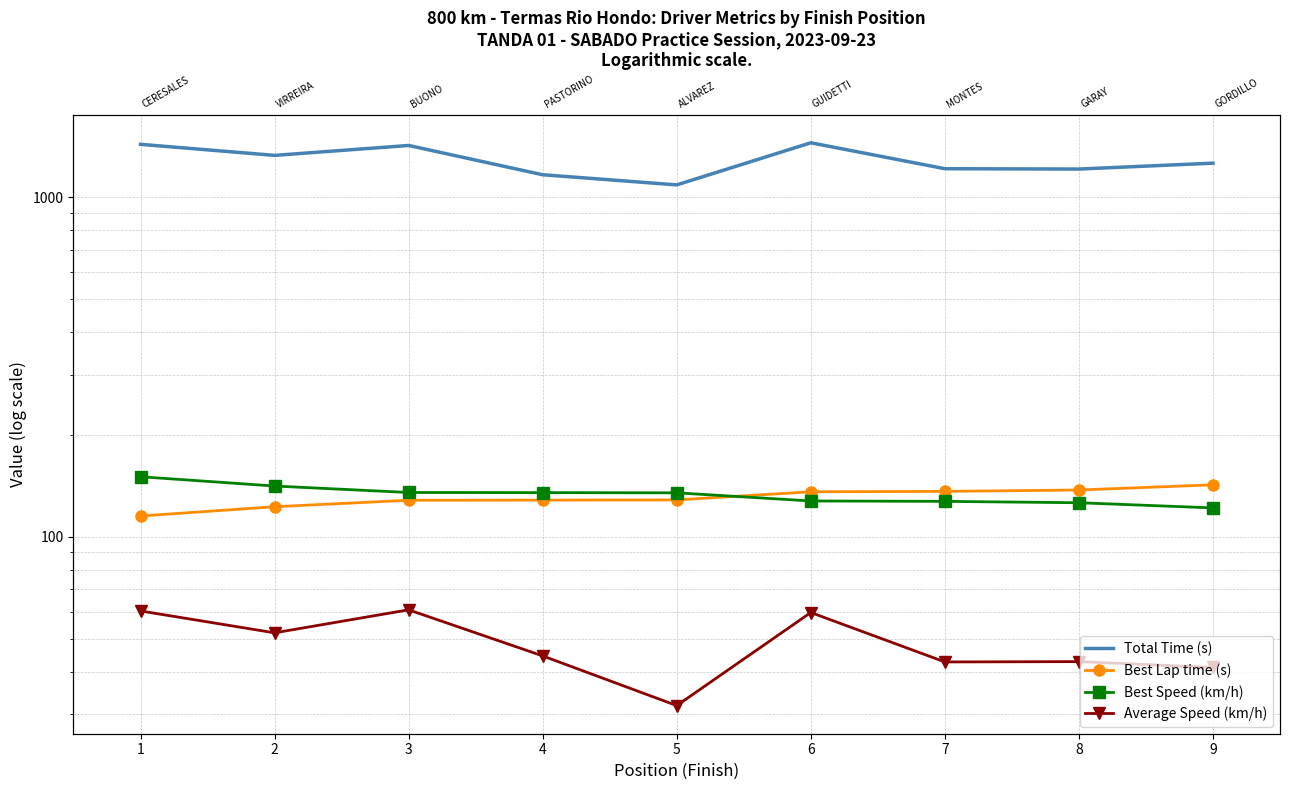

The Best Speed (km/h) series shows 134.7 at 5. True or false?

True